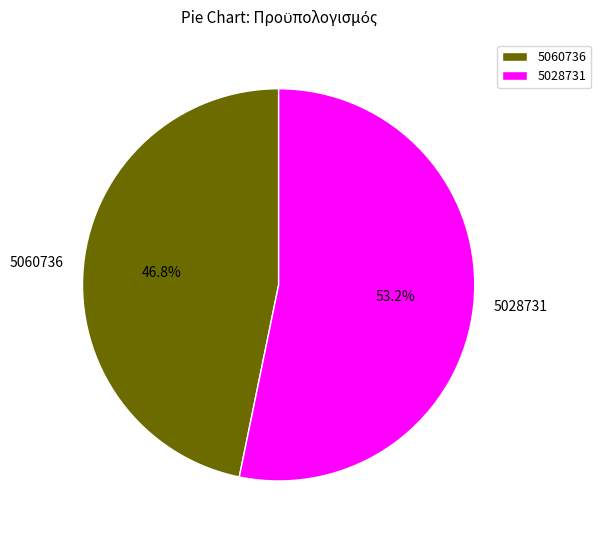

How many slices are in this pie chart?

2